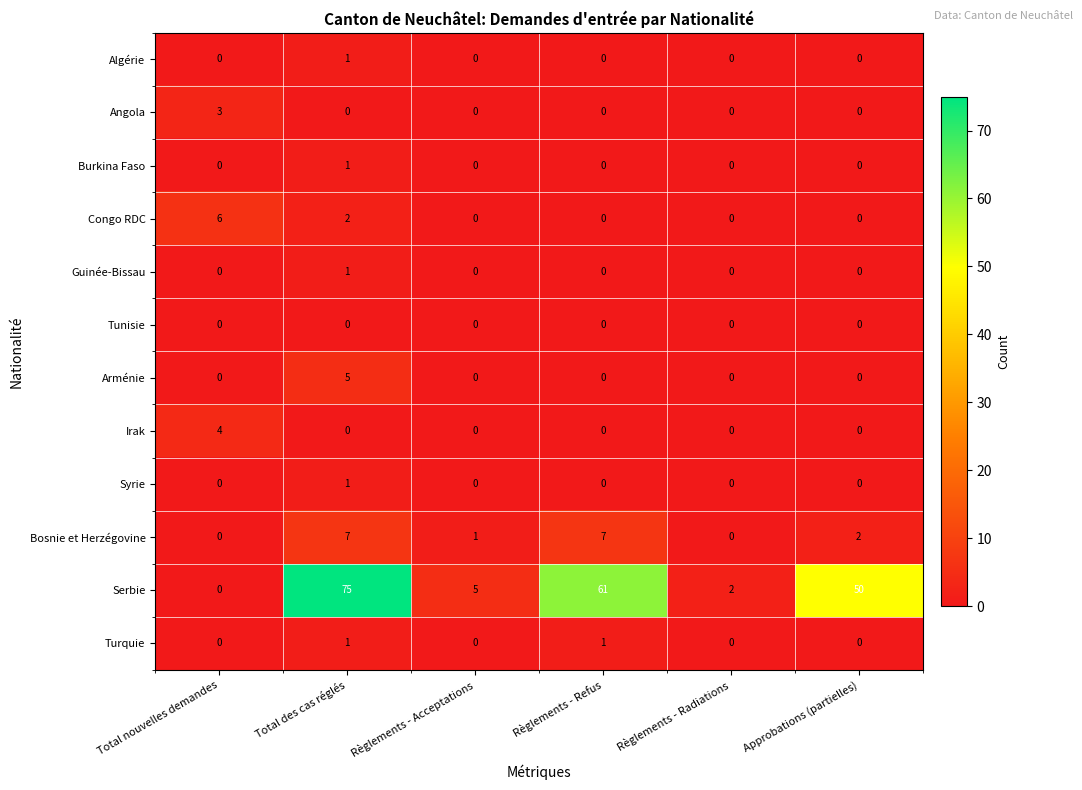

What is the maximum value shown in the chart?

75